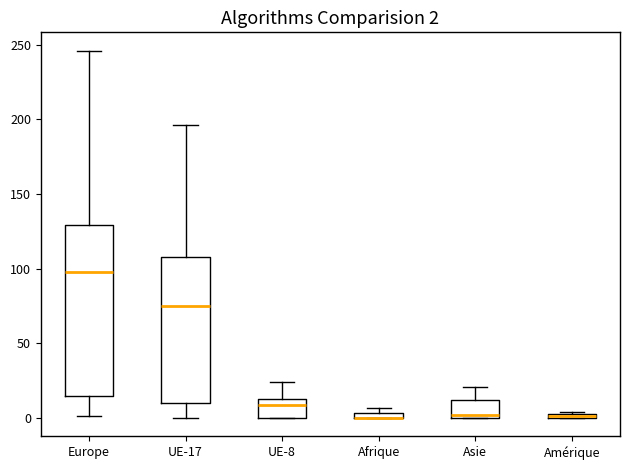

Which box is the tallest, from its lower edge to its upper edge?

Europe